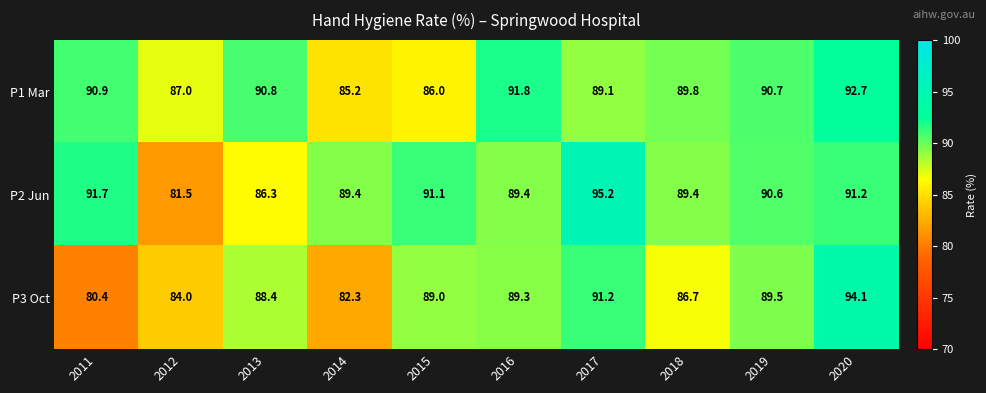

At which category does the chart reach its minimum across all series?

2011